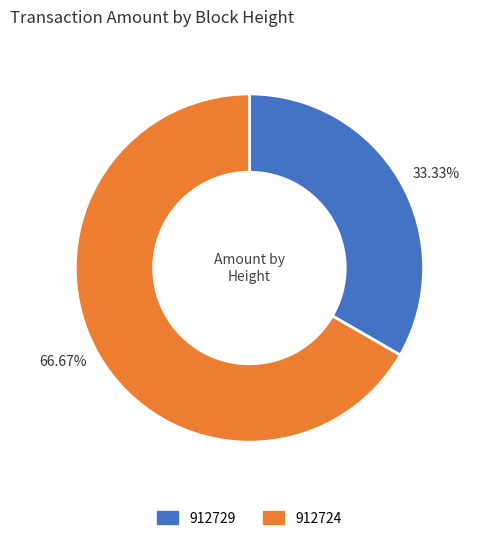

Does 66.67% account for over 50% of the chart?

Yes